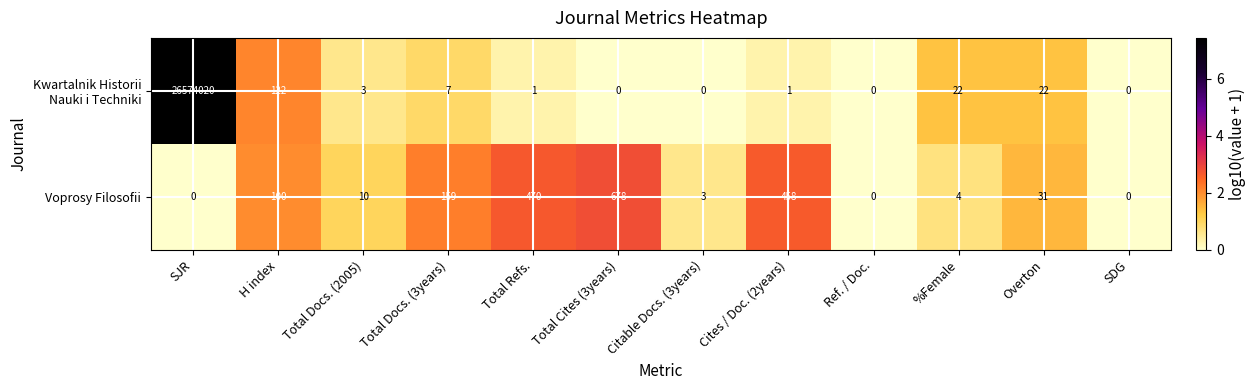

What is the total value across all series at SJR?

26574020